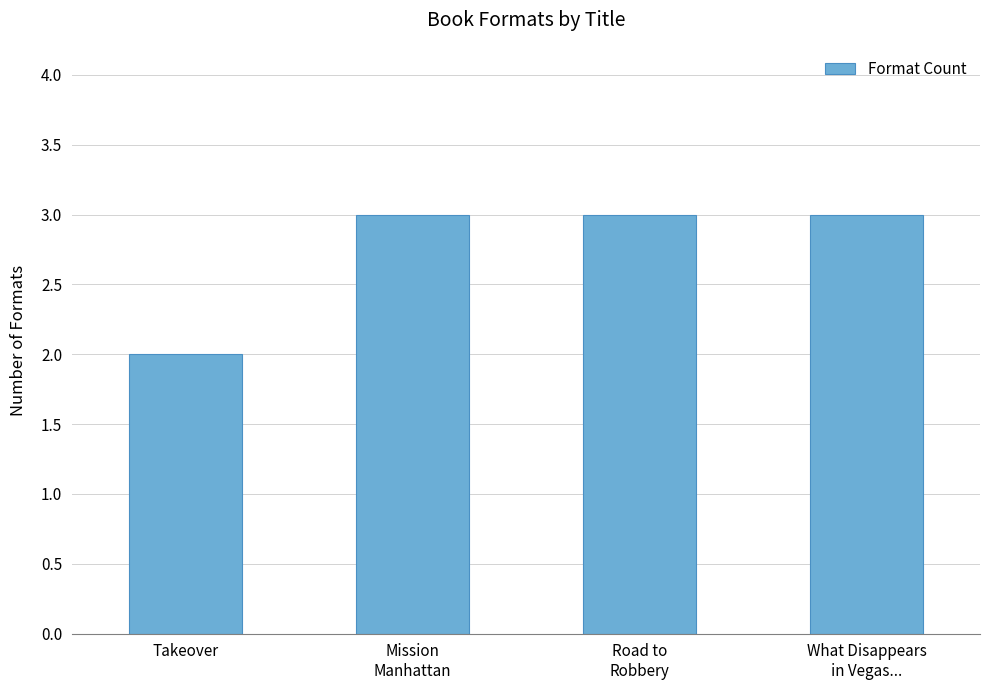

Which category has the lowest value across all series?

Takeover